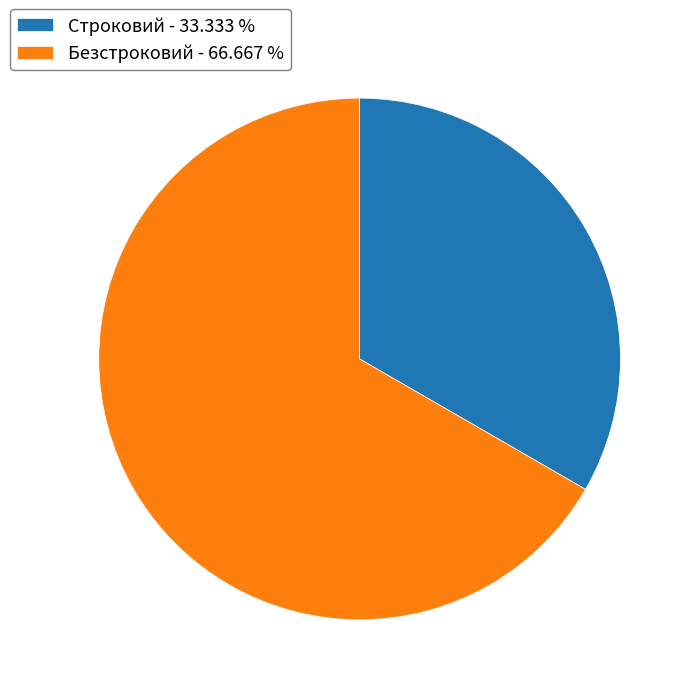

What is the majority slice?

Безстроковий